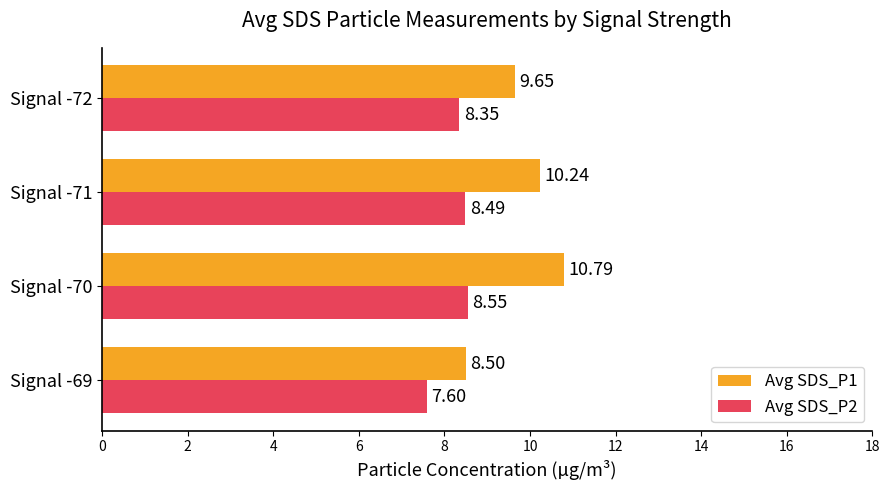

Between Signal -69 and Signal -70, which series saw the biggest shift?

Avg SDS_P1